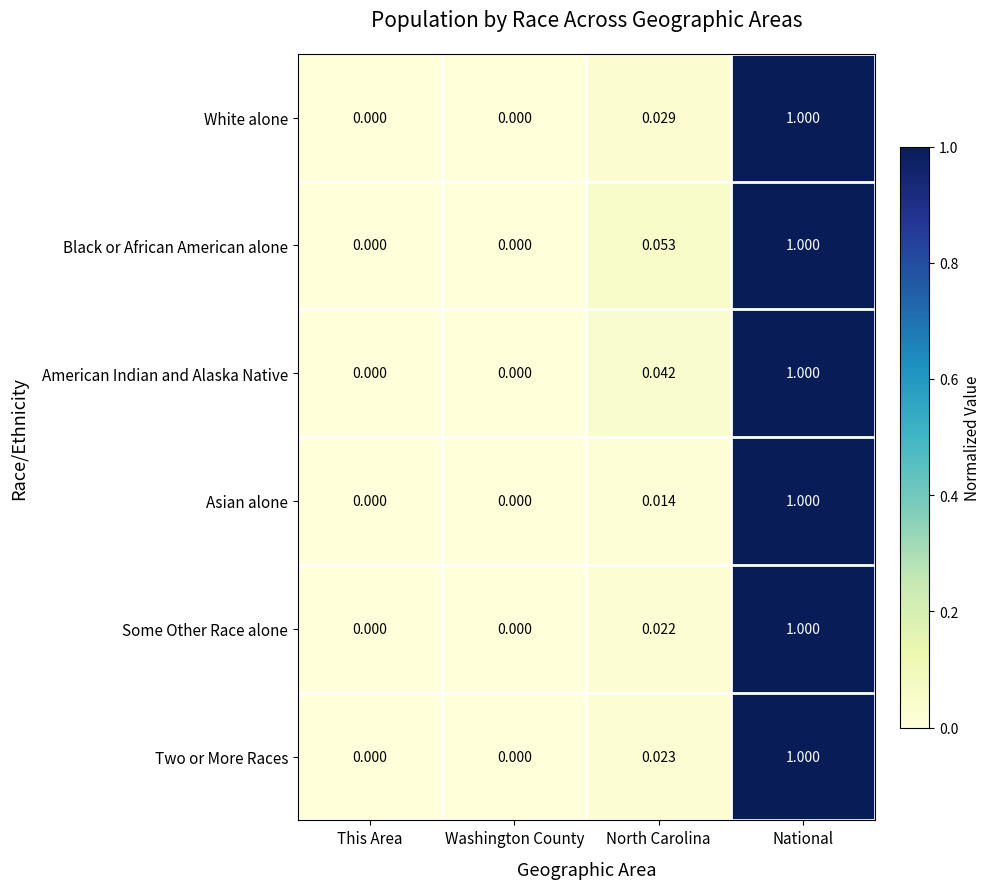

At which category is the sum across all series the highest?

National